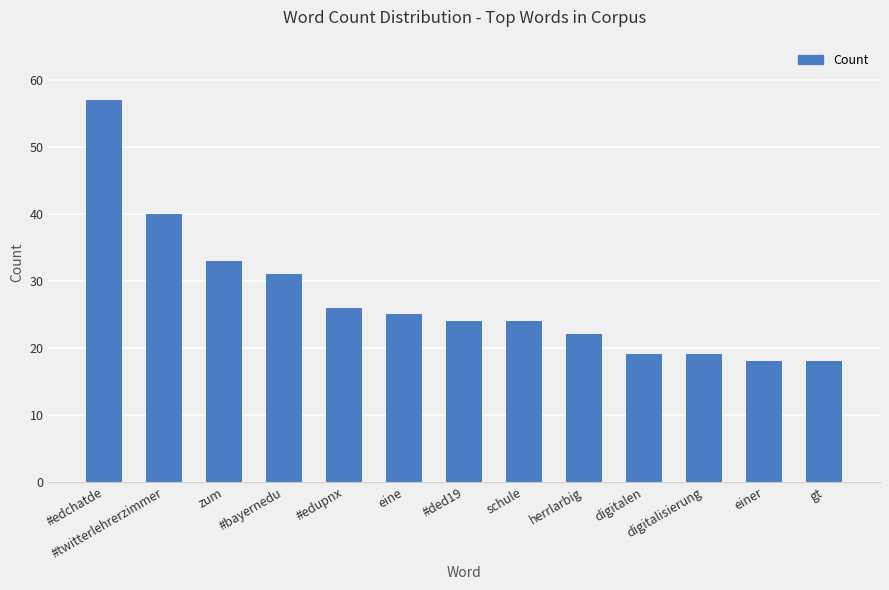

What is the average value?

27